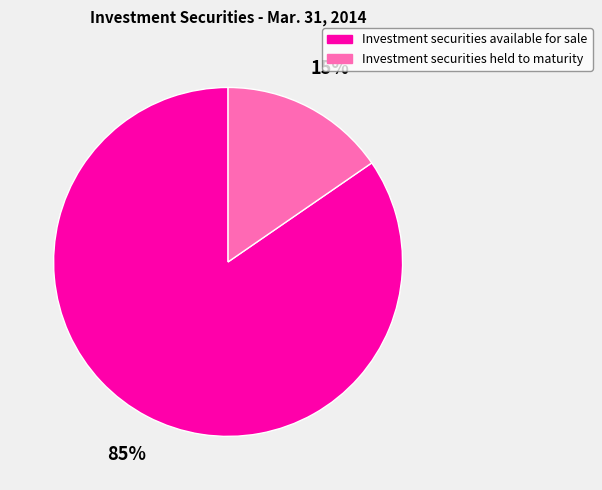

Which slice represents more than half of the pie?

Investment securities available for sale